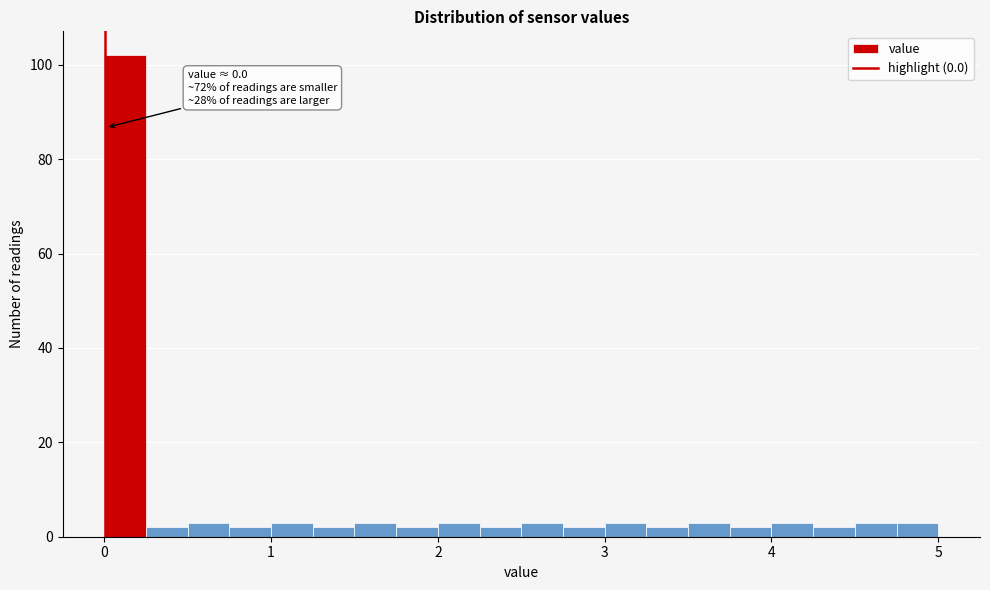

Around what value on the x-axis is the tallest bar? Give the approximate position of its centre, as read against the axis.

0.1